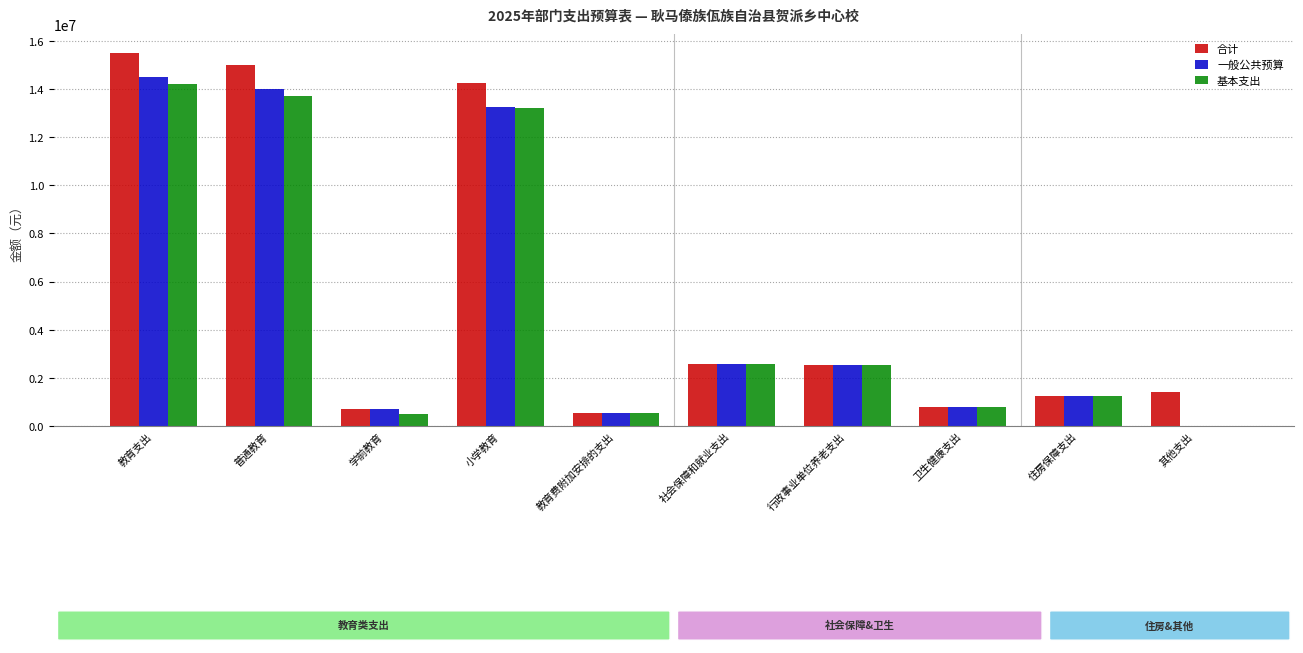

What value does the 合计 series have at 教育支出?

15511843.7